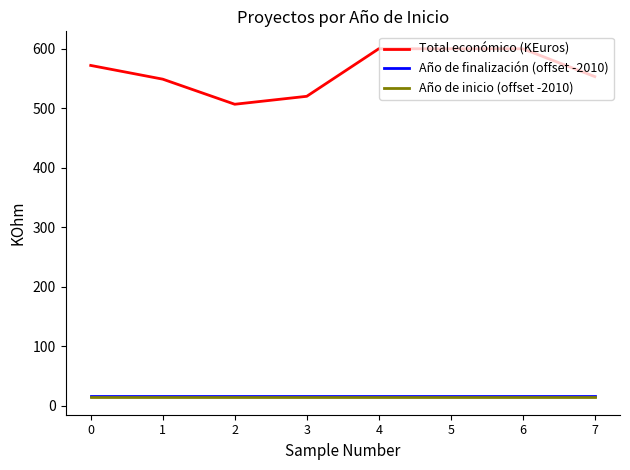

How many lines are shown in the chart?

3